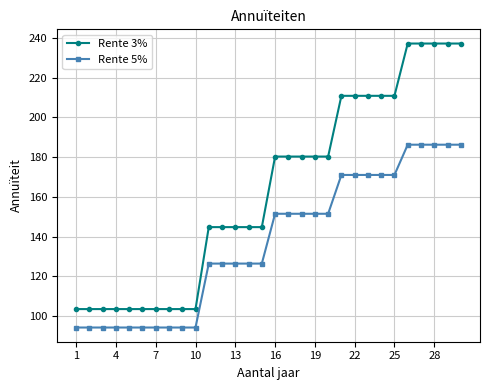

Which series has the widest spread of values?

Rente 3%